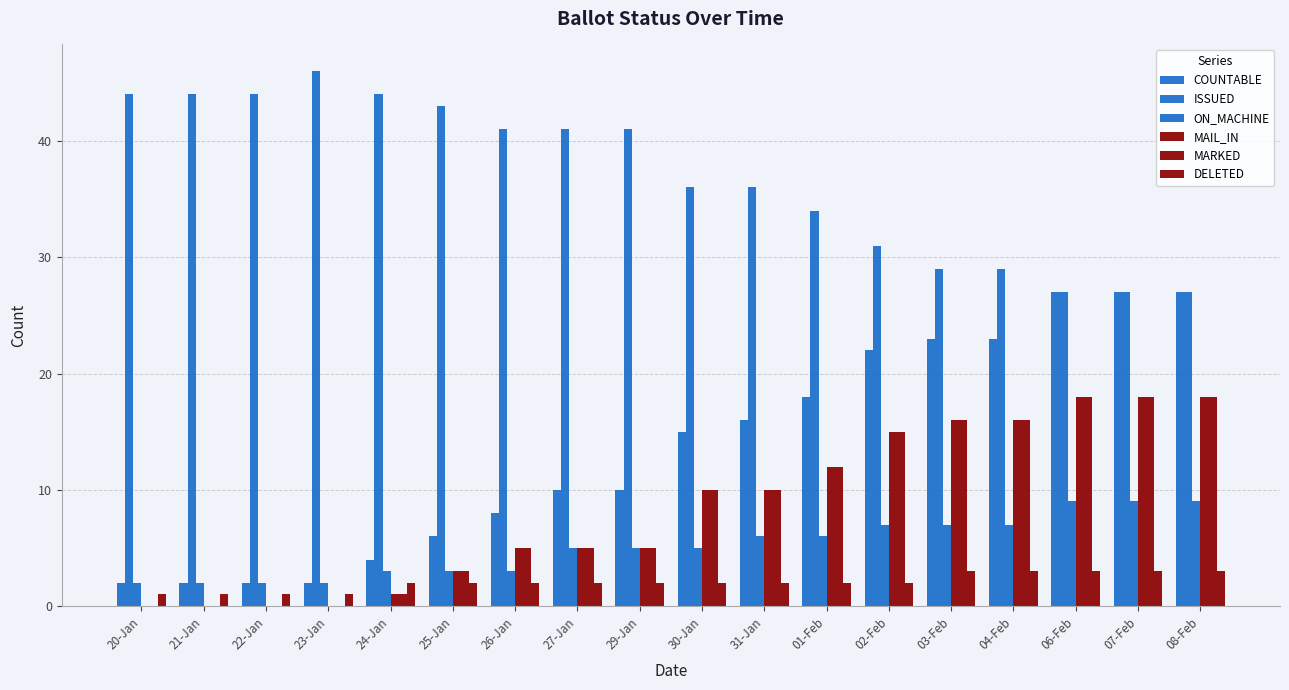

How many data points does each series have?

18